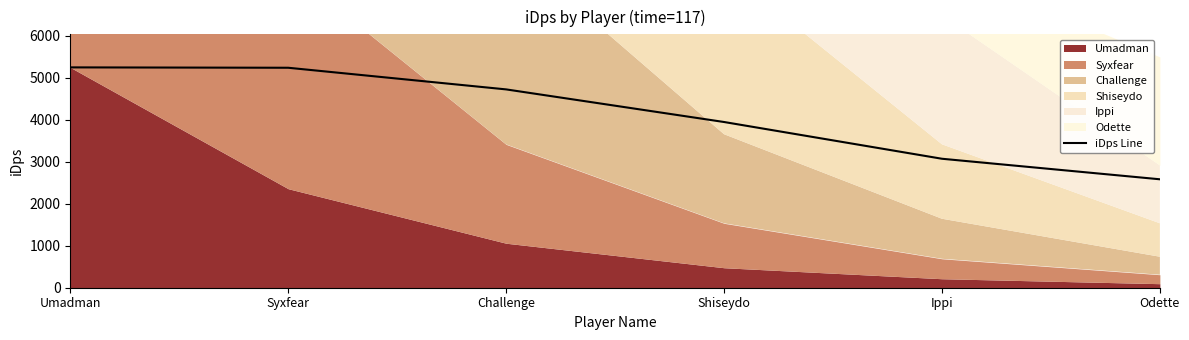

What is the difference between the second highest and minimum values?

2655.0